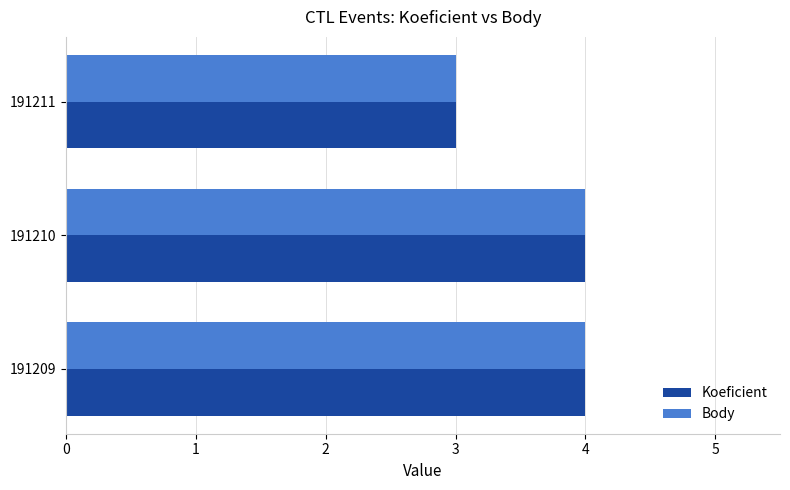

The Koeficient series shows 1 at 191211. True or false?

False